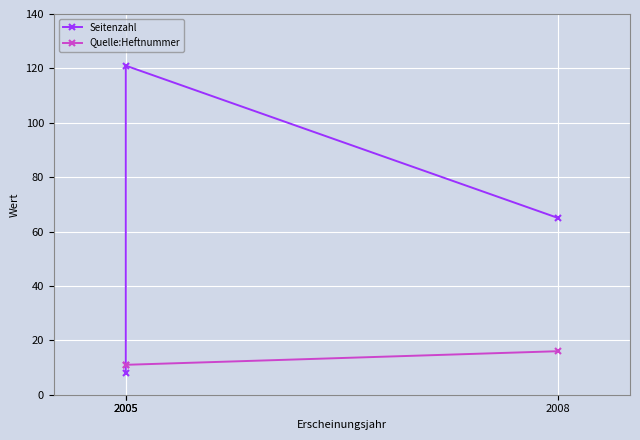

Which series changed the most between 2005 and 2005?

Seitenzahl